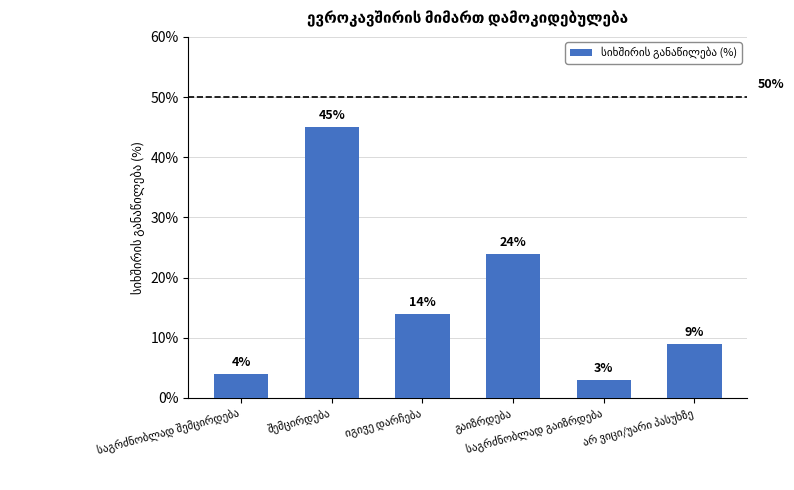

What is the sum of all values?

99